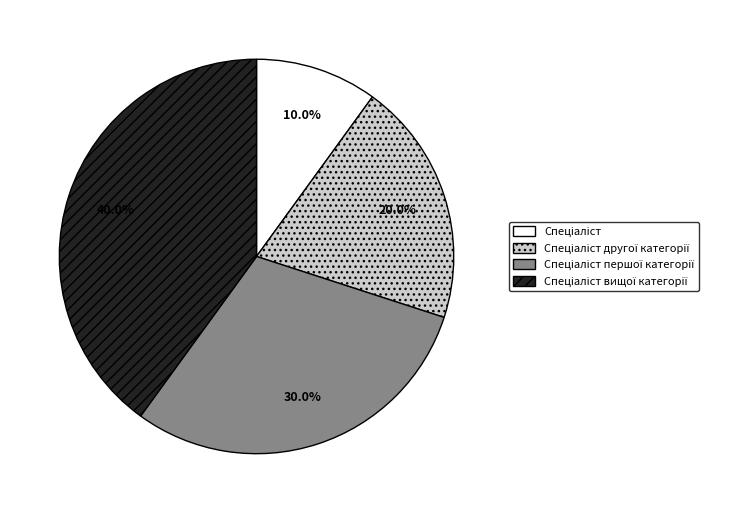

Is there any slice that represents more than half of the pie?

No